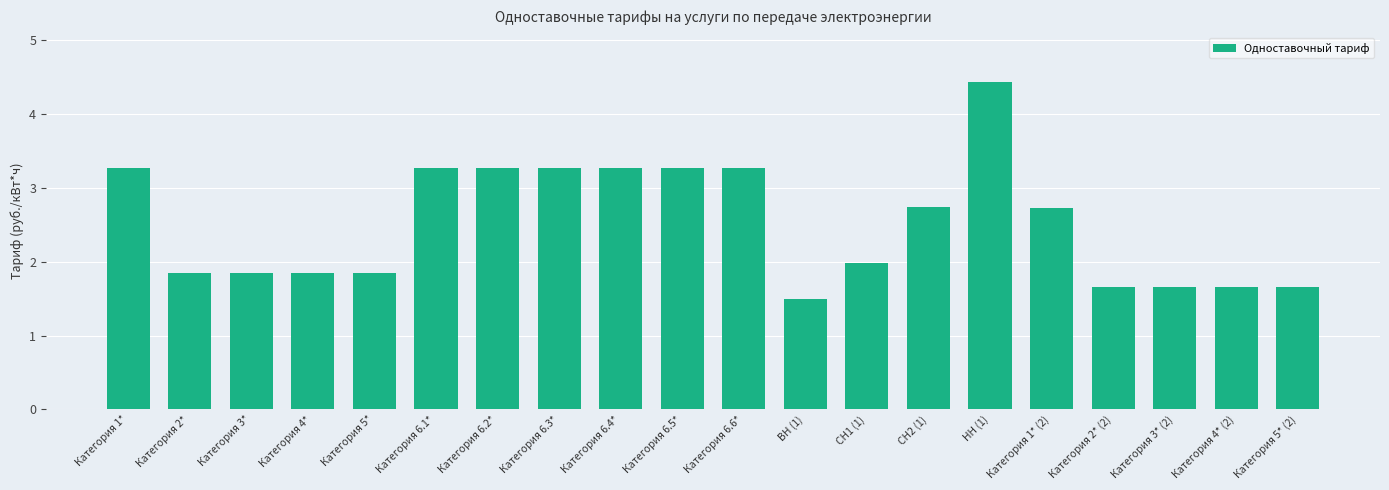

Approximately how many times larger is the value at Категория 6.4* compared to Категория 4* (2)?

2.0